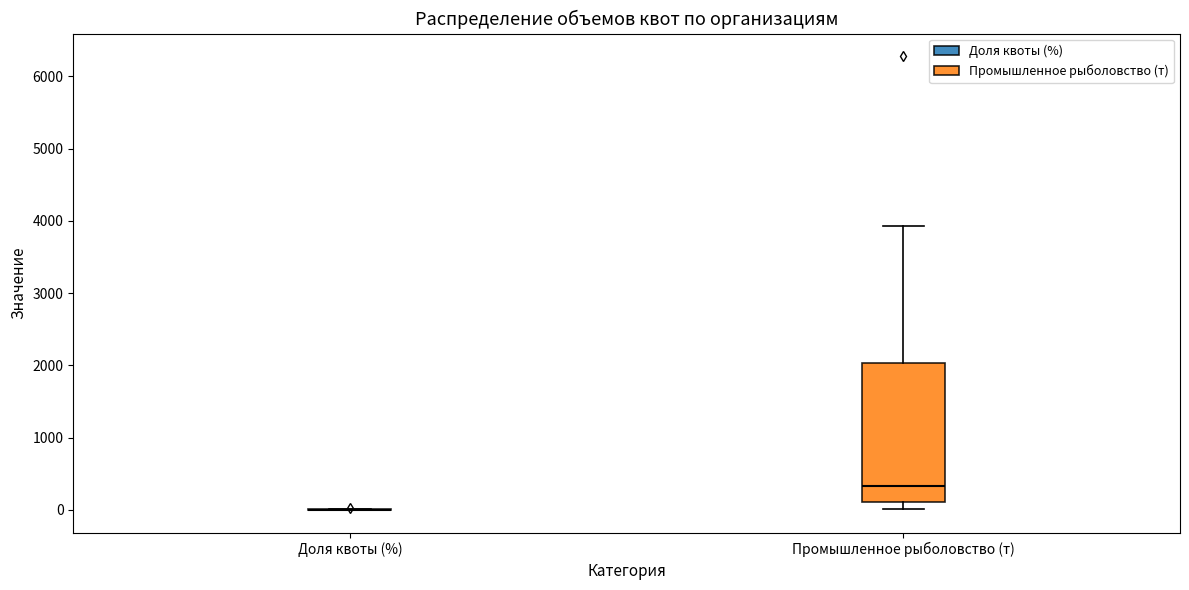

Reading left to right, transcribe this box plot: for each box, give where its median line is, the range the box spans, and where its two whiskers end, as read against the y-axis. The values are not printed on the chart, so give them approximately, as read against the axis.

Доля квоты (%): box collapsed to a line at 0, whiskers 0 to 0
Промышленное рыболовство (т): median 300, box 100 to 2000, whiskers 0 to 3900